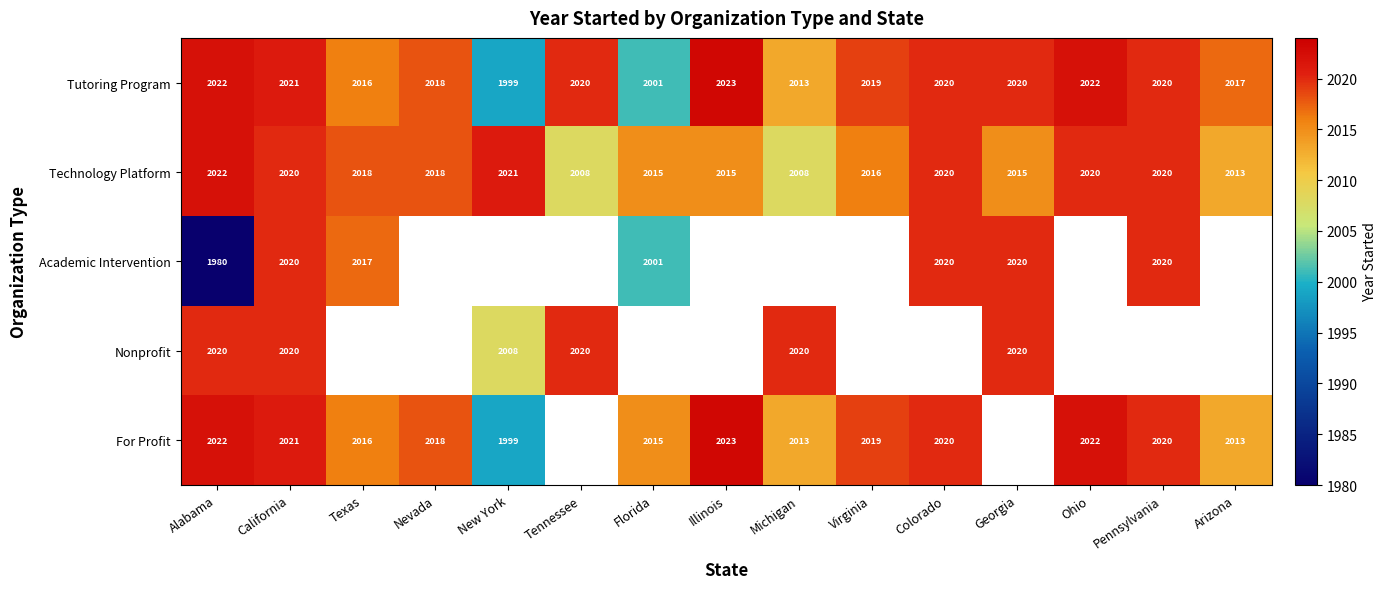

Where does the Technology Platform series first go above 2018?

Alabama